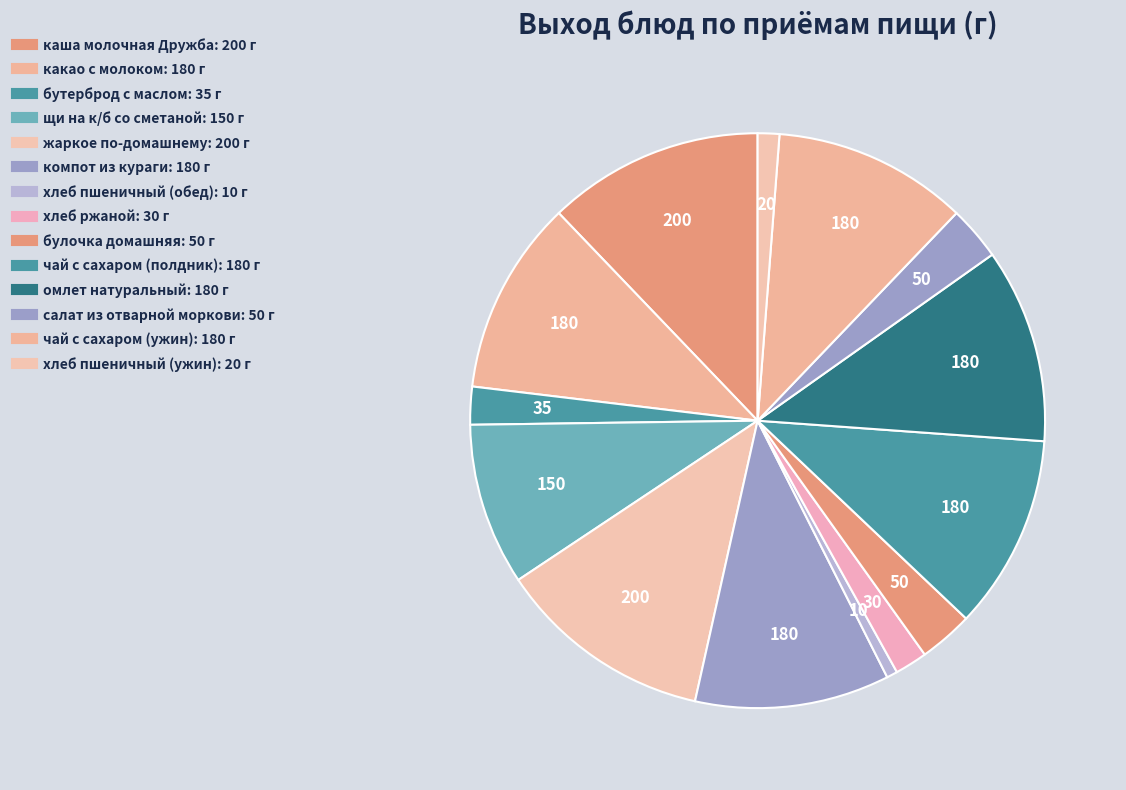

The компот из кураги slice represents 19% of the pie. True or false?

False